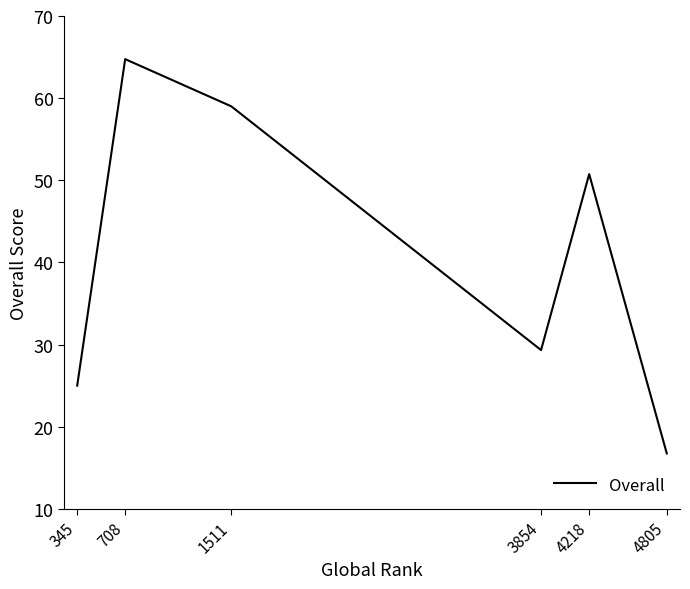

Does the chart display data point markers on the line(s)?

No